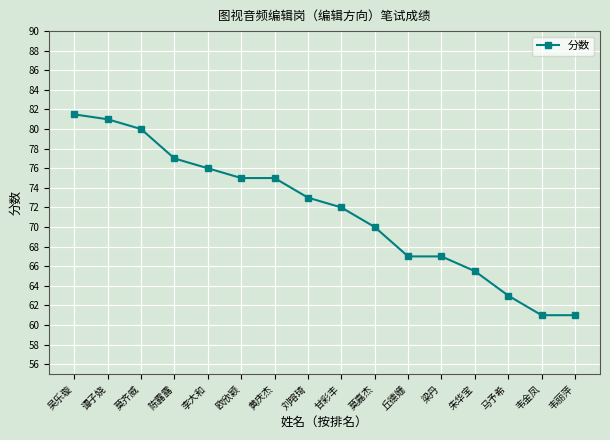

True or false: the data shows 70.0 at 莫嘉杰.

True